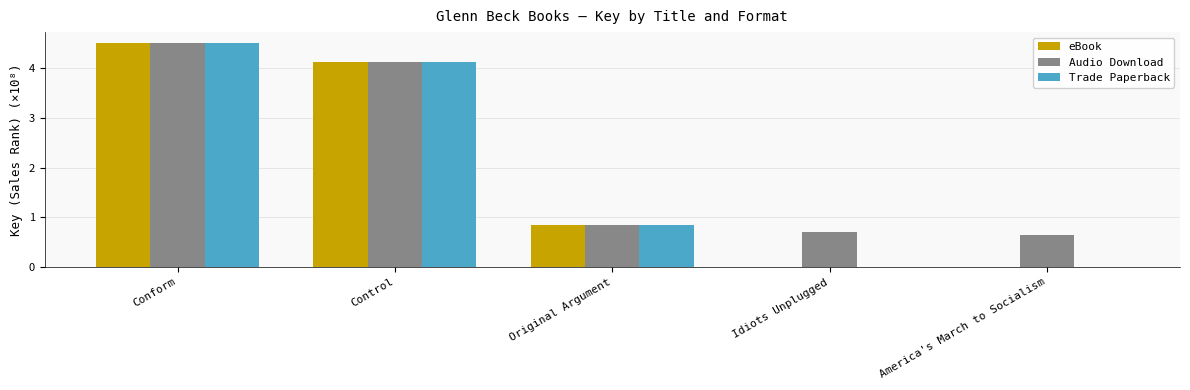

The Audio Download series shows 0.5 at Original Argument. True or false?

False